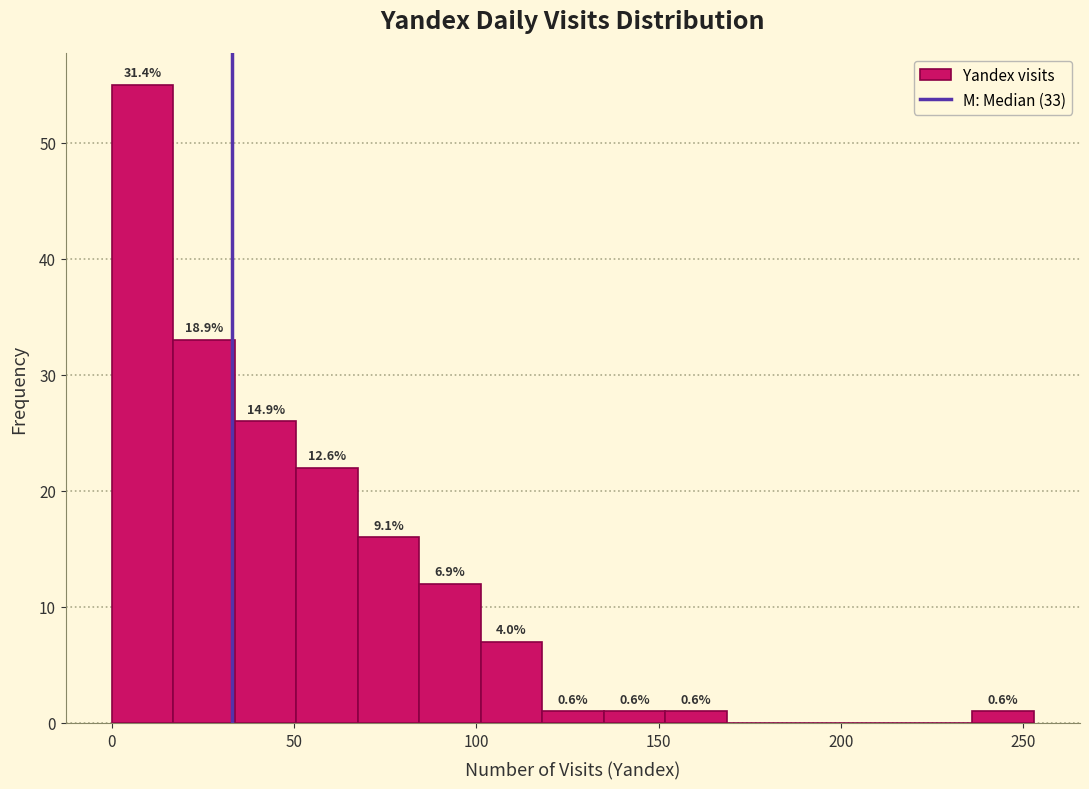

Read against the x-axis, roughly where is the centre of the tallest bar?

10